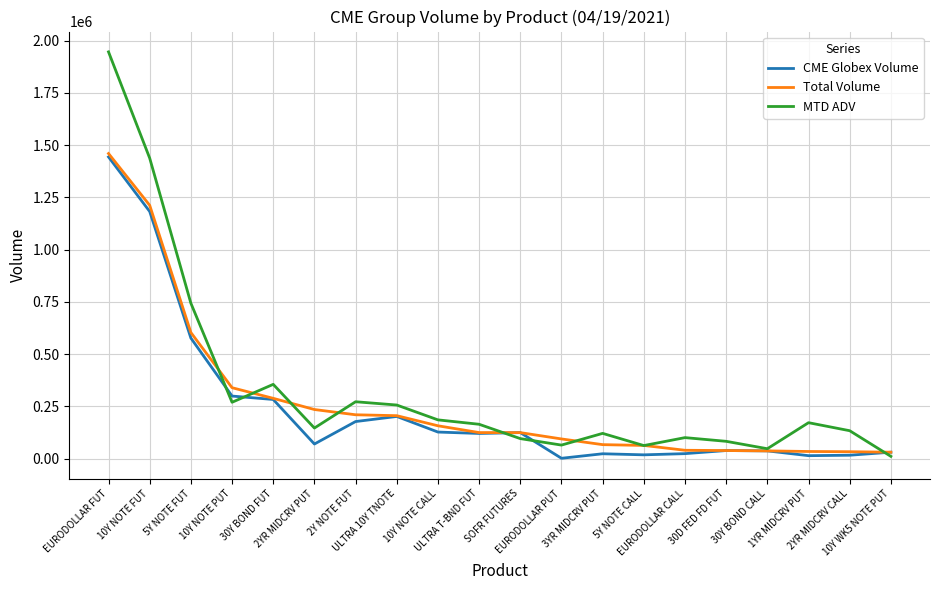

Is it true that CME Globex Volume equals 216079 at 10Y NOTE CALL?

False